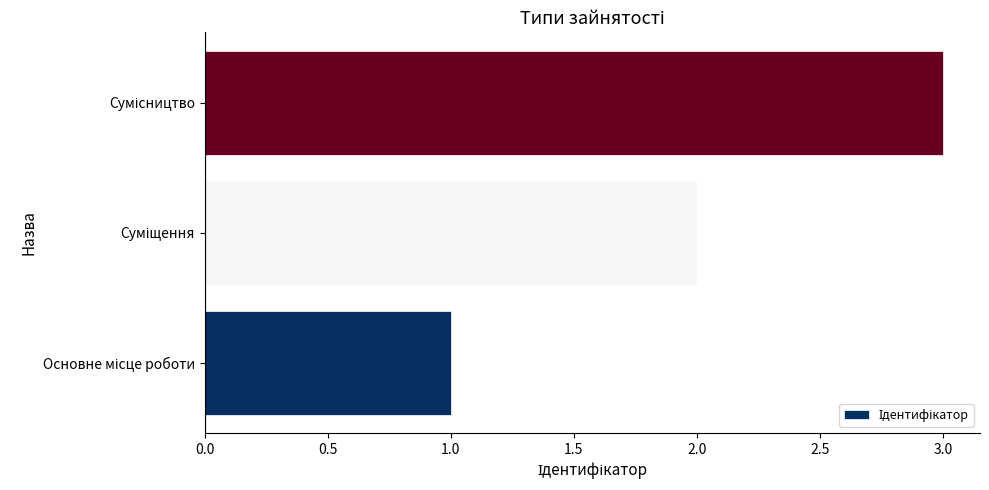

What is the sum of all values?

6